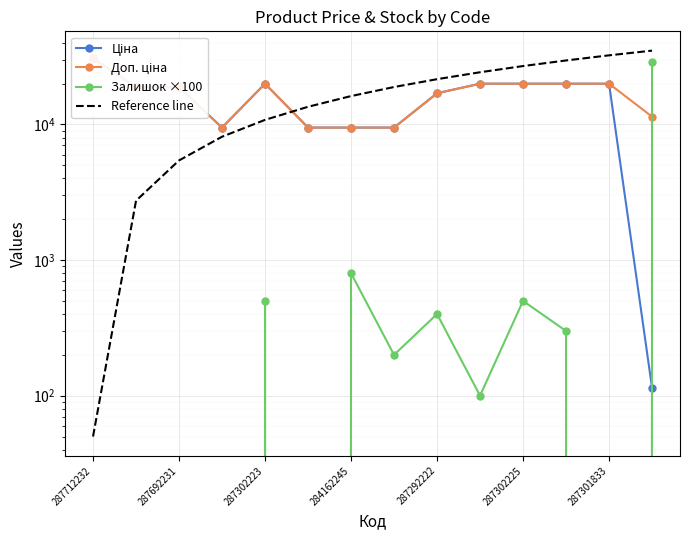

What is the value of the Доп. ціна point at the 2nd from the left?

18796.8